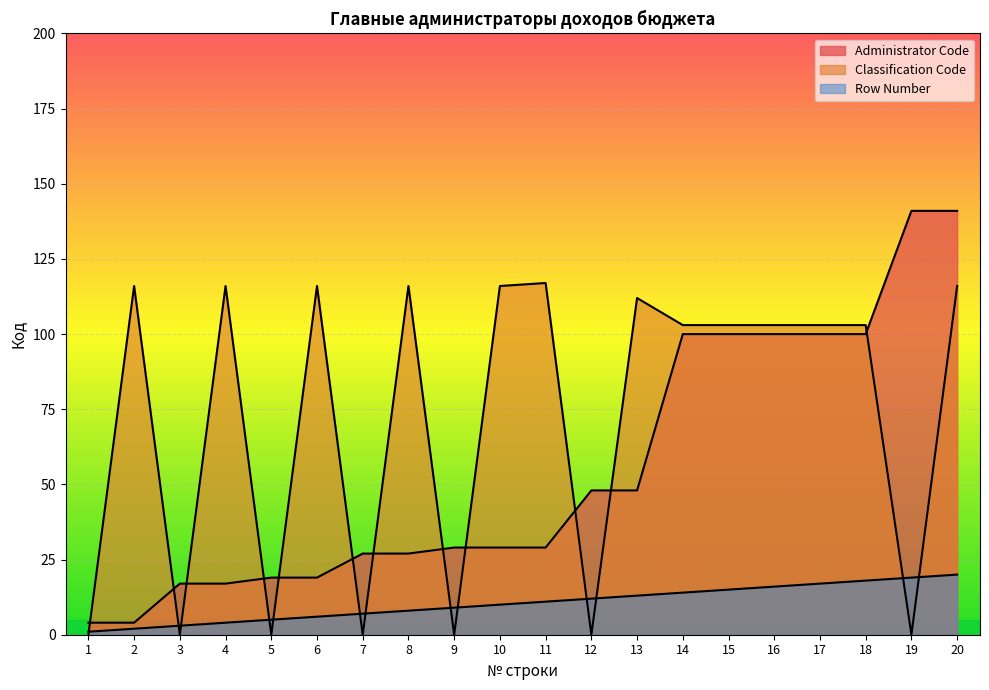

The value of Classification Code at 4 is 116. True or false?

True